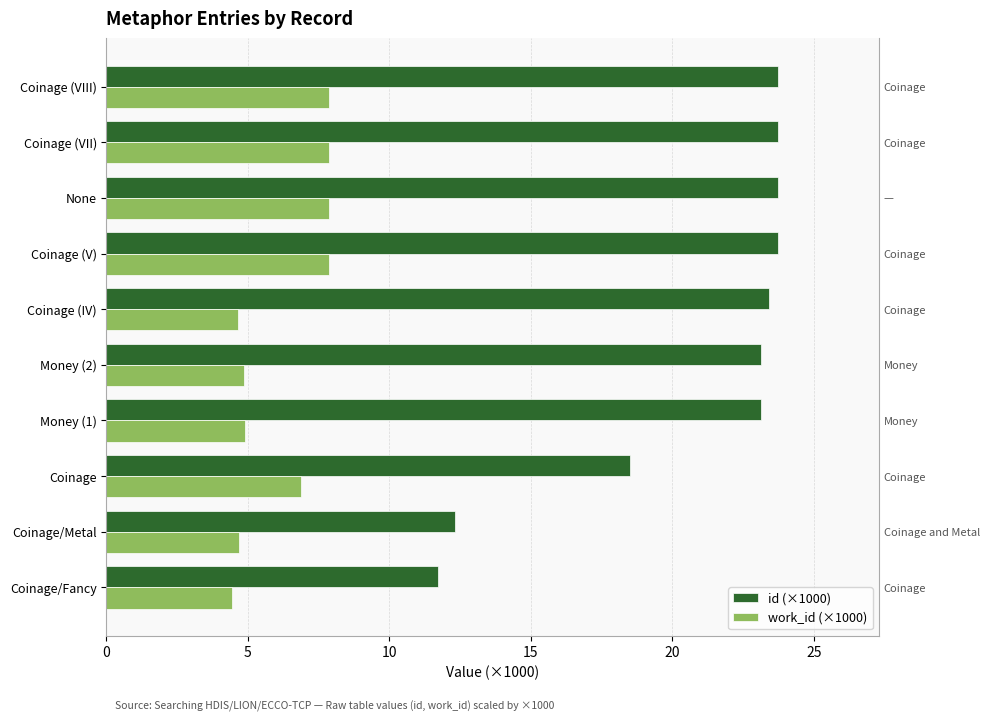

How many values in the id (×1000) series exceed 23?

7